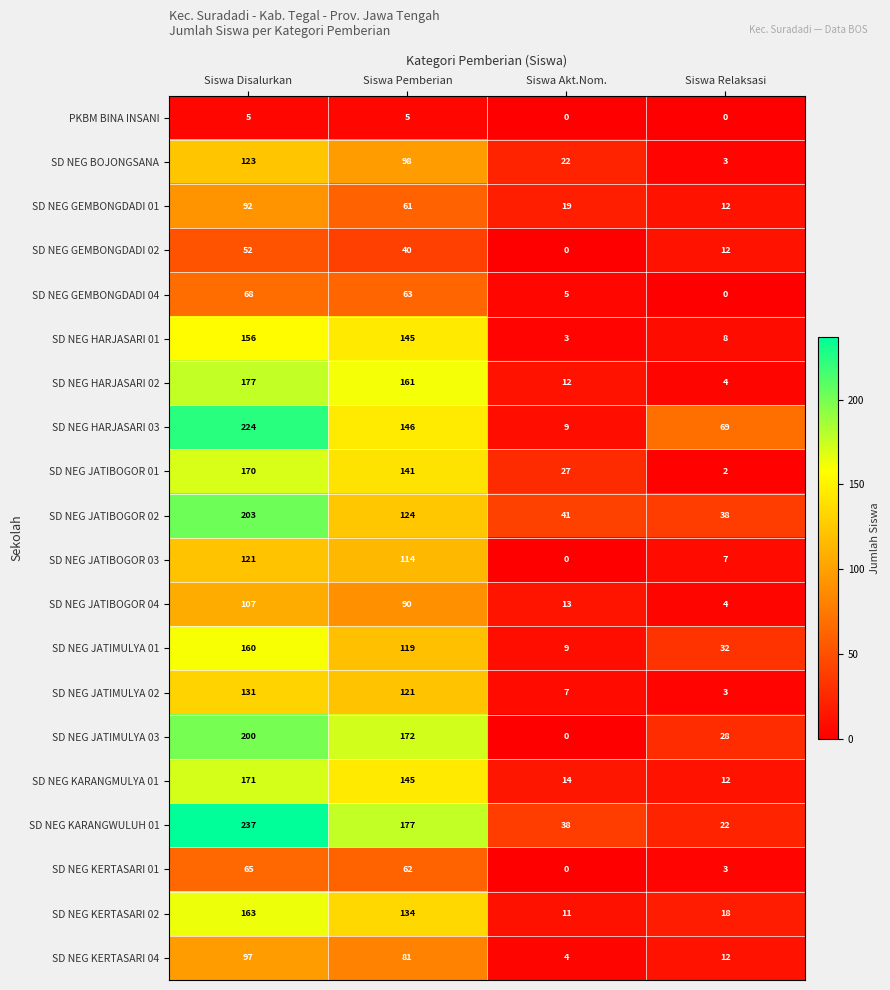

List the series in order of their peak value, highest first.

SD NEG KARANGWULUH 01, SD NEG HARJASARI 03, SD NEG JATIBOGOR 02, SD NEG JATIMULYA 03, SD NEG HARJASARI 02, SD NEG KARANGMULYA 01, SD NEG JATIBOGOR 01, SD NEG KERTASARI 02, SD NEG JATIMULYA 01, SD NEG HARJASARI 01, SD NEG JATIMULYA 02, SD NEG BOJONGSANA, SD NEG JATIBOGOR 03, SD NEG JATIBOGOR 04, SD NEG KERTASARI 04, SD NEG GEMBONGDADI 01, SD NEG GEMBONGDADI 04, SD NEG KERTASARI 01, SD NEG GEMBONGDADI 02, PKBM BINA INSANI